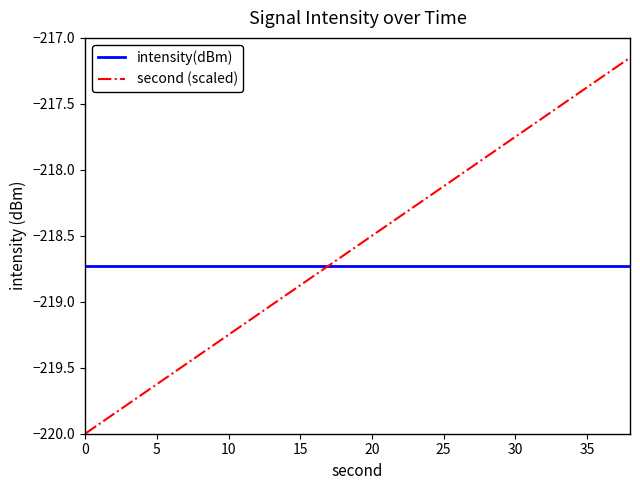

Which series has the largest total across all categories?

second (scaled)